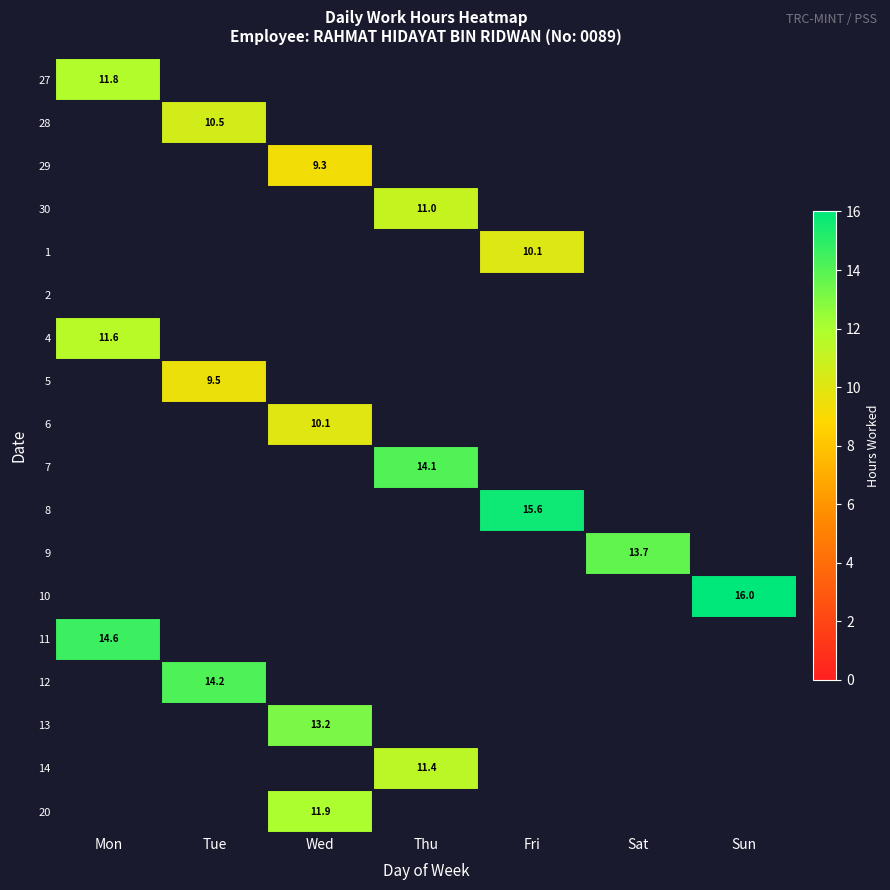

Is the value of 7 at Thu greater than the value of 27 at Mon?

Yes